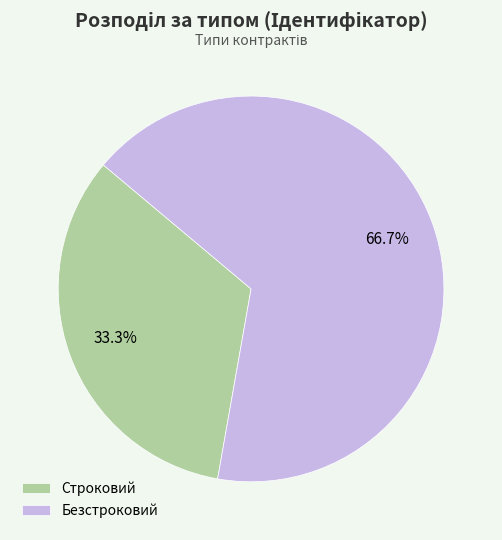

To the nearest percent, what percentage of the pie is Строковий?

33%